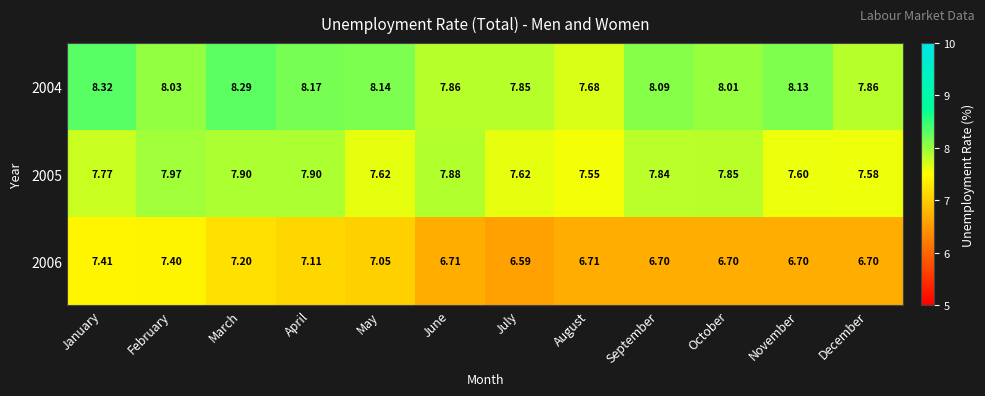

Where is 2004 nearest to the value 8?

October